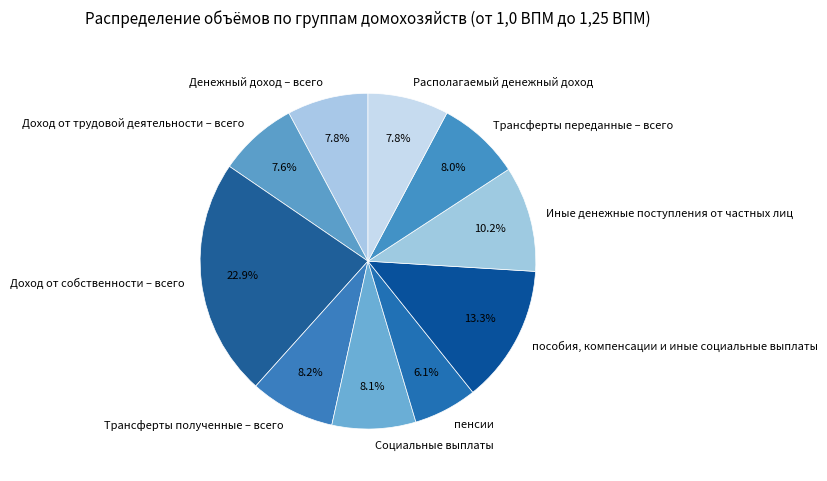

Does Располагаемый денежный доход represent more than half of the total?

No